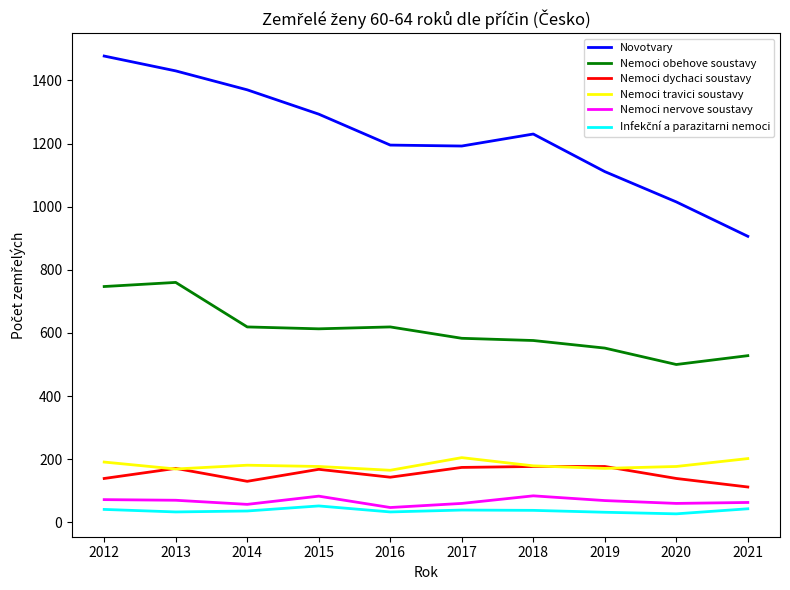

Which category has the highest value in the Novotvary series?

2012